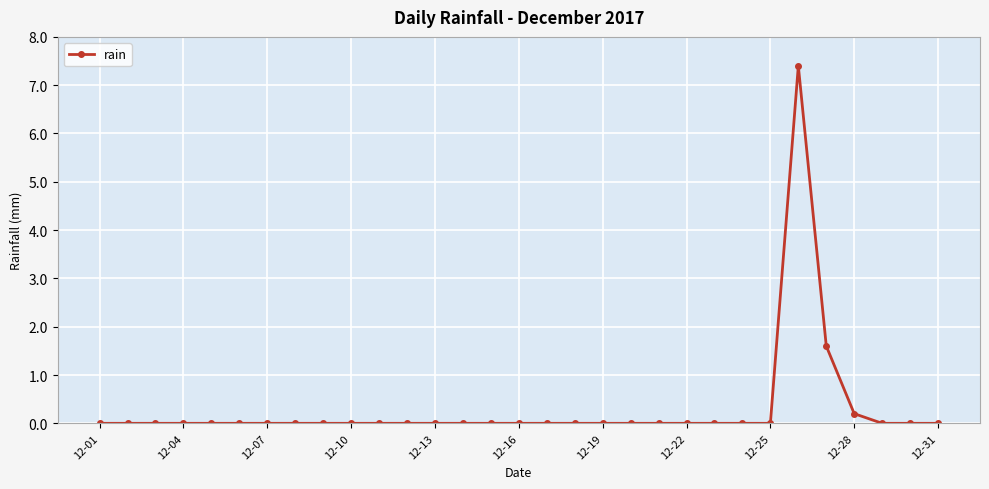

True or false: the data has more than 0 interior local peaks.

True